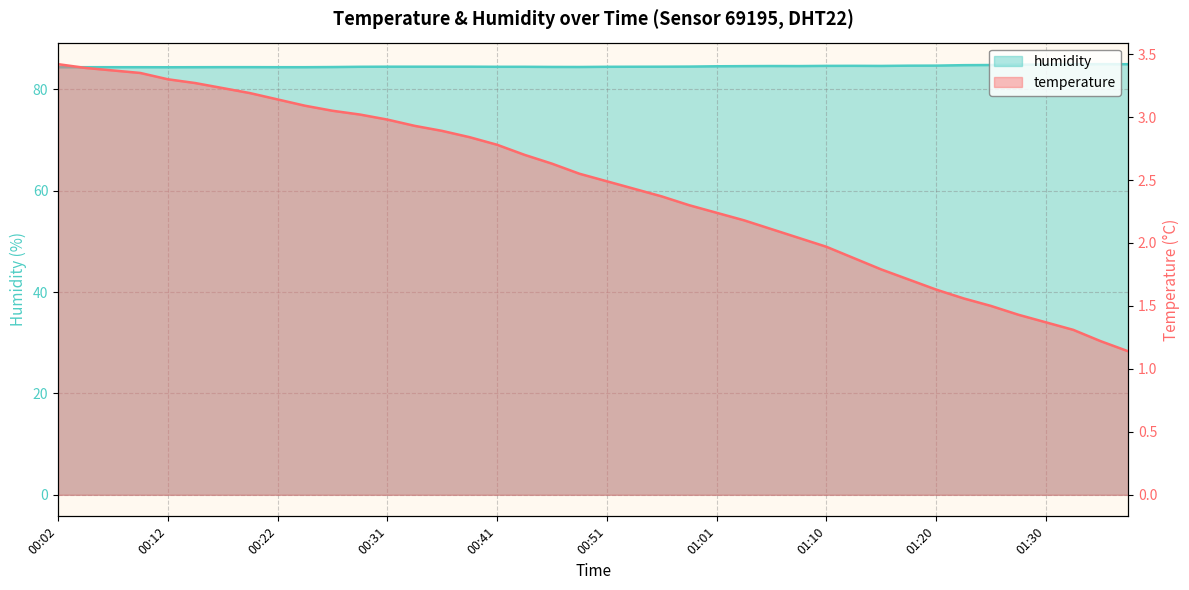

How many distinct data groups are displayed?

2